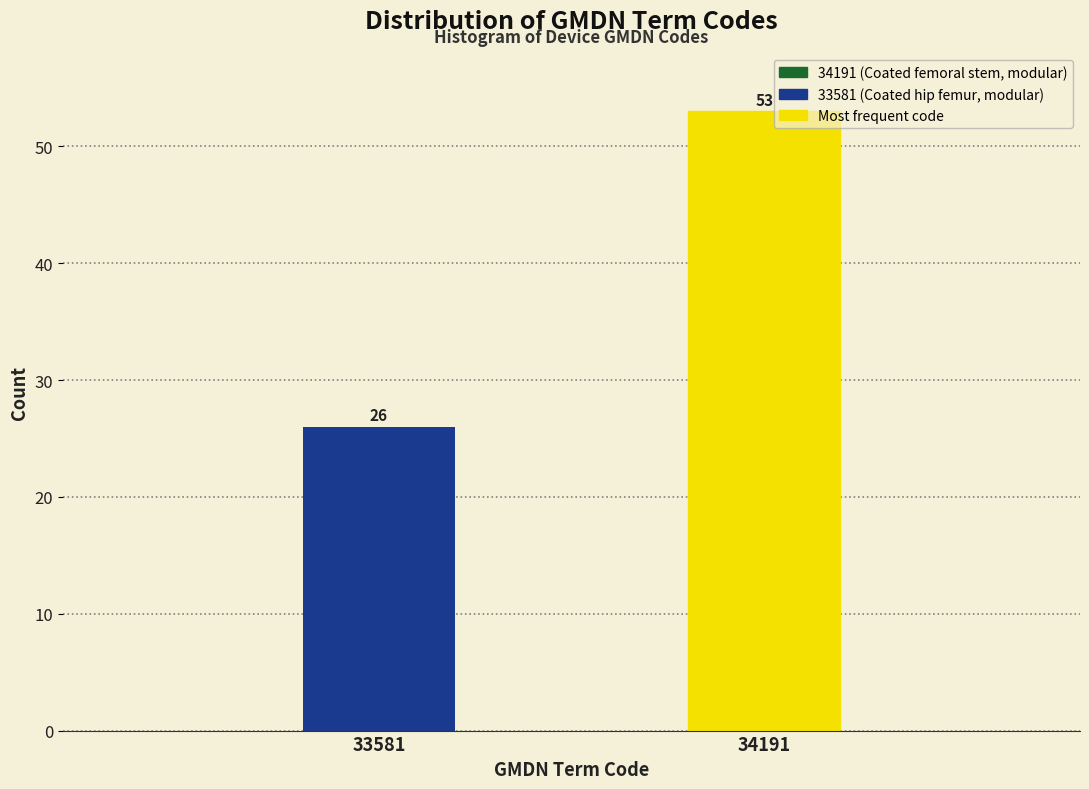

Reading left to right, transcribe all the data shown in this chart.

33581=26	34191=53